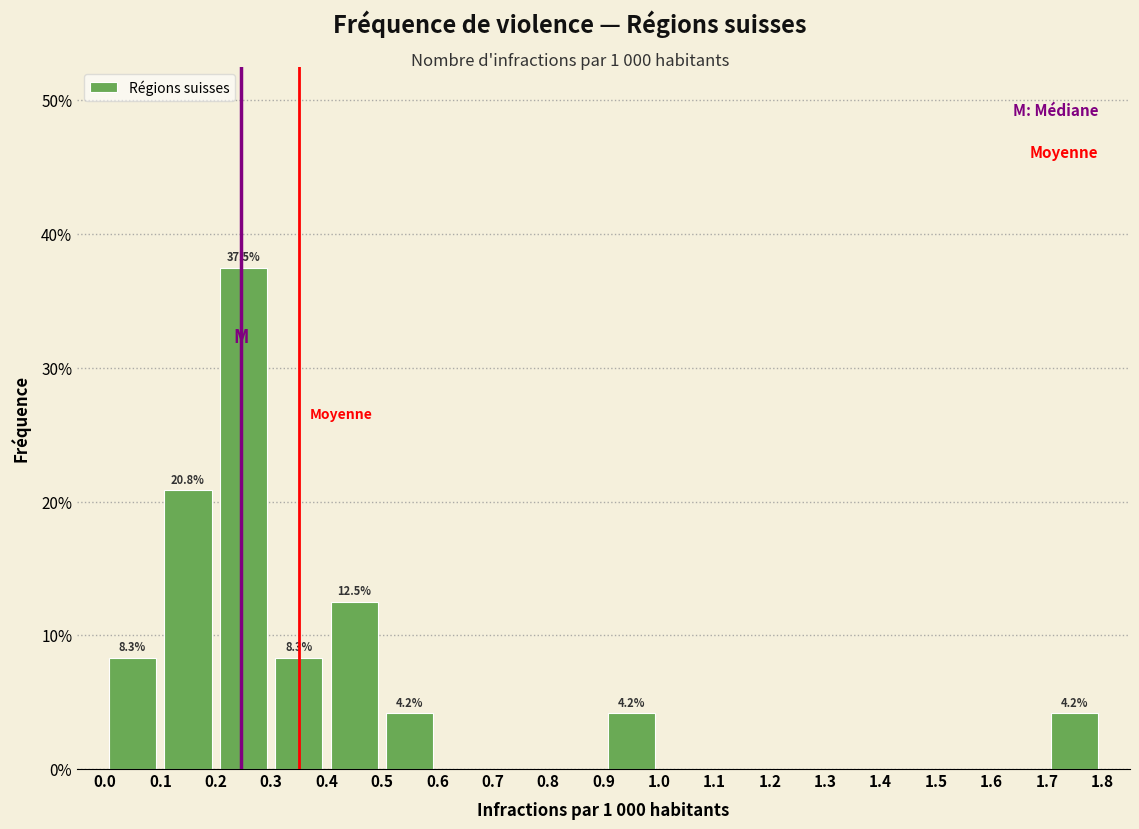

Over which range of the x-axis is the bar tallest?

0.2 to 0.3